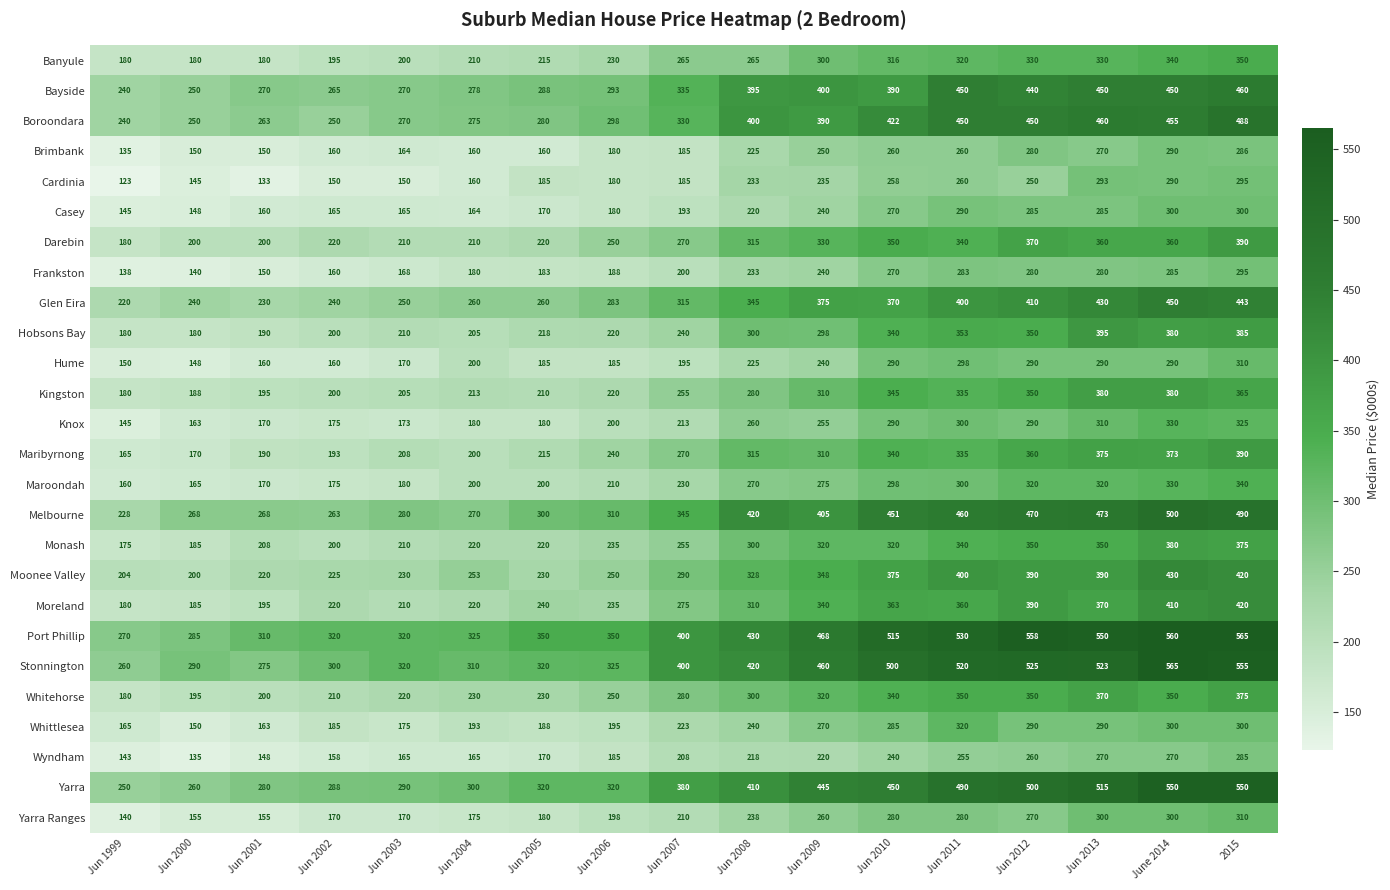

What is the maximum value shown in the chart?

565